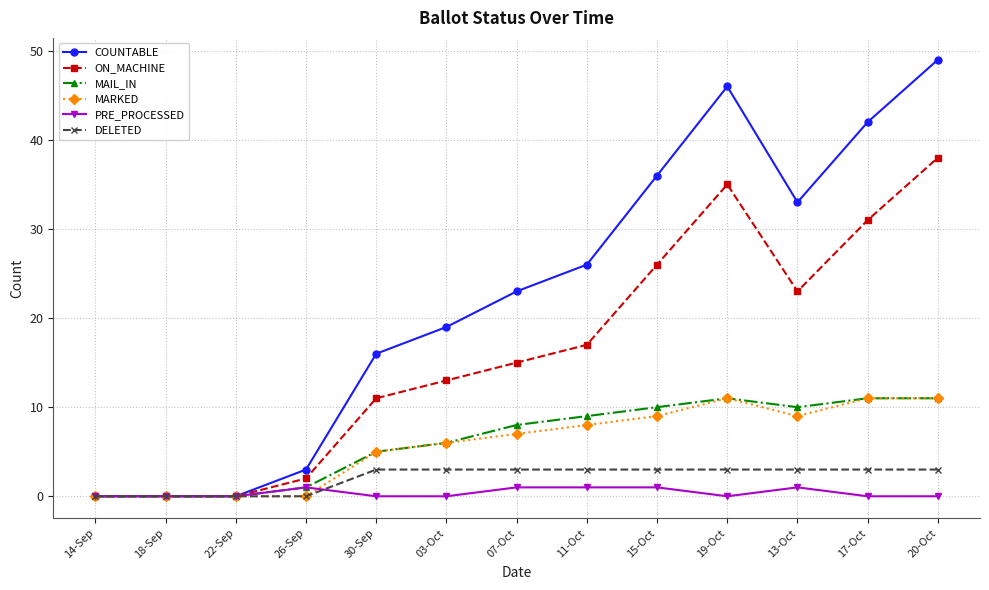

The value of MARKED at 15-Oct is 9. True or false?

True